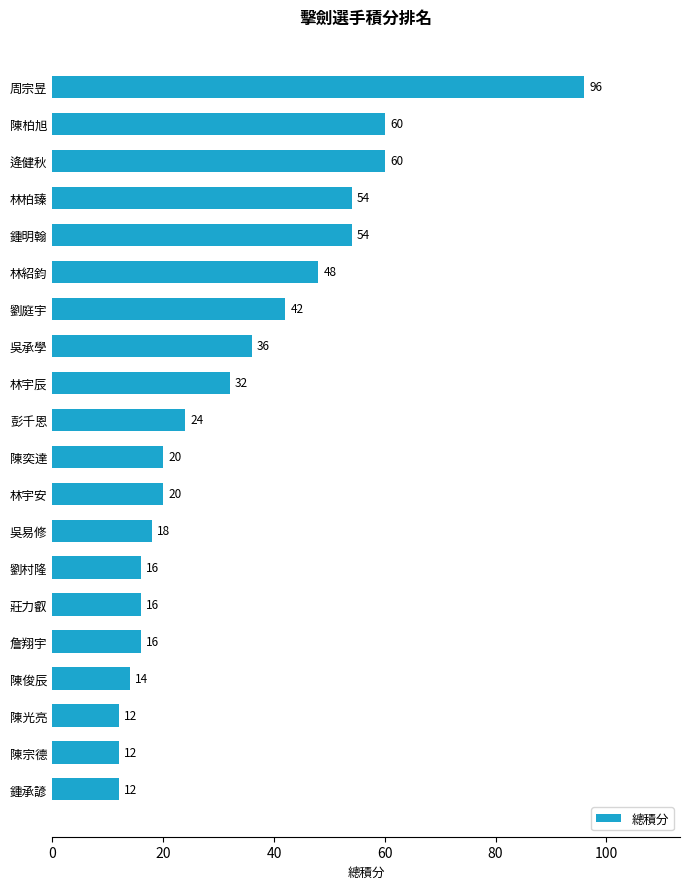

What is the sum of all values?

662